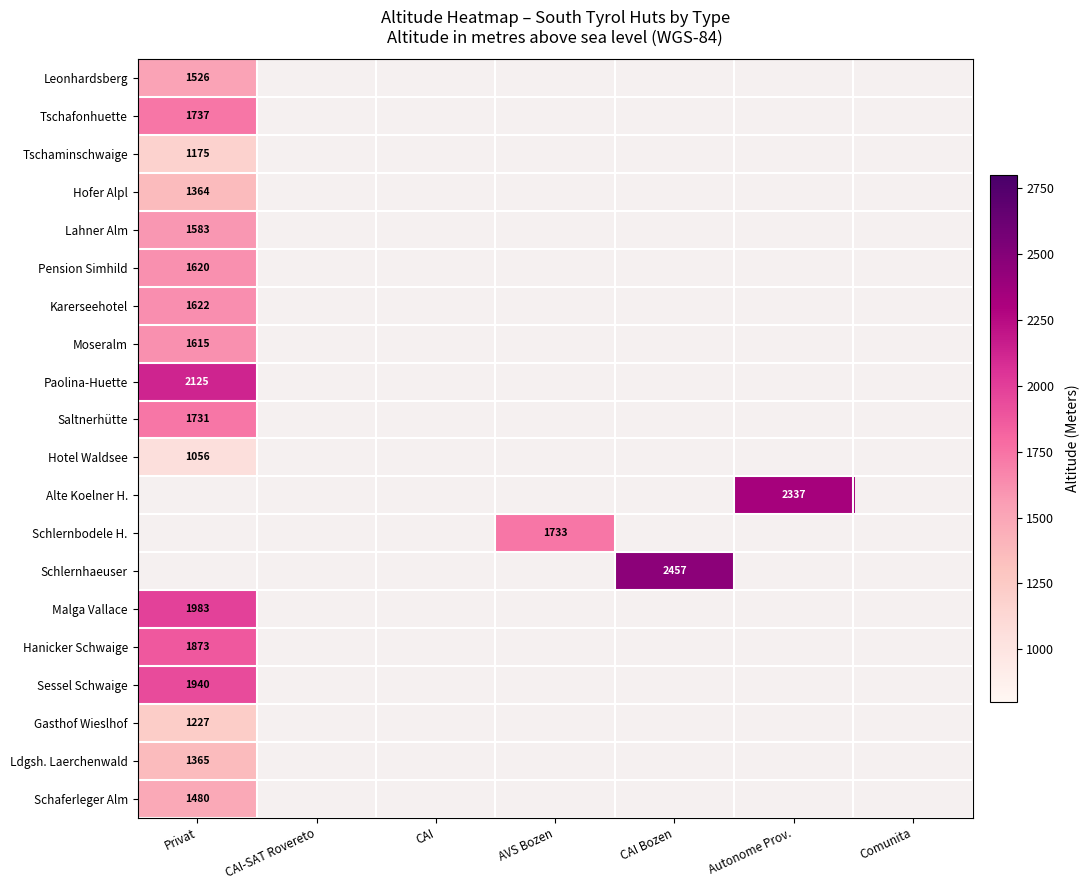

Is it true that Schaferleger Alm equals 1480 at Privat?

True